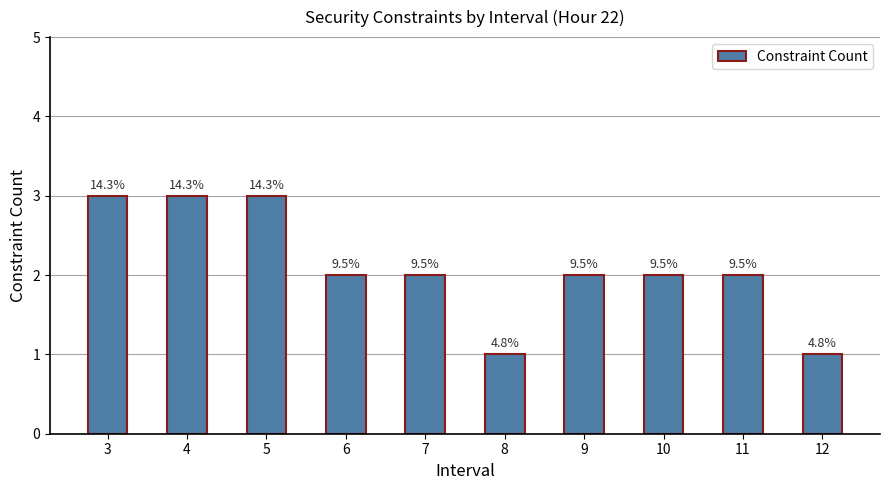

How many bars are there in total?

10